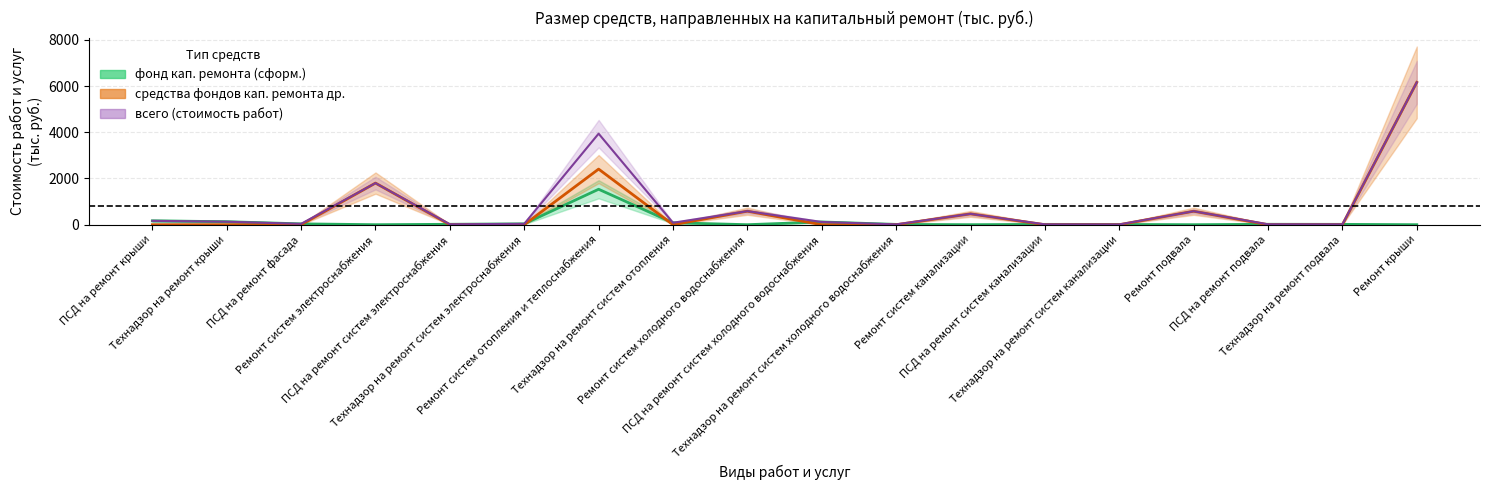

How many data points in фонд кап. ремонта (сформ.) are above 17?

9